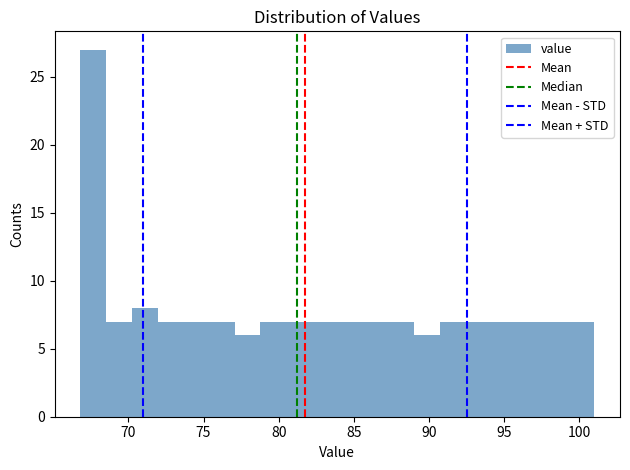

Read against the x-axis, roughly where is the centre of the tallest bar?

67.5